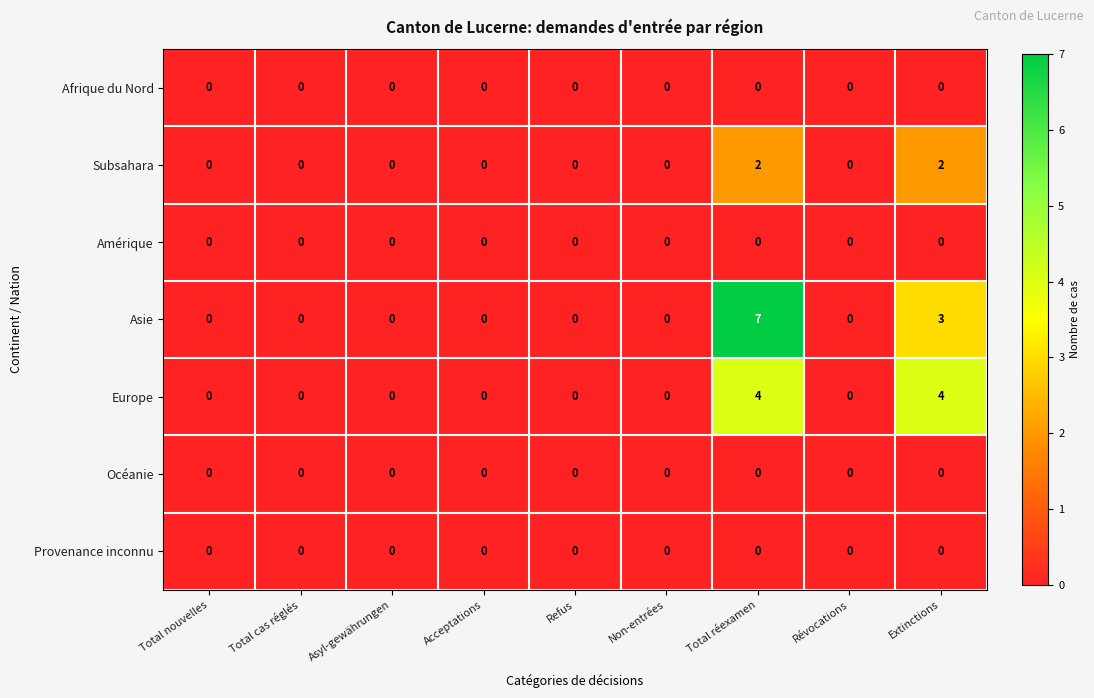

How many Subsahara values are between 0 and 1?

7